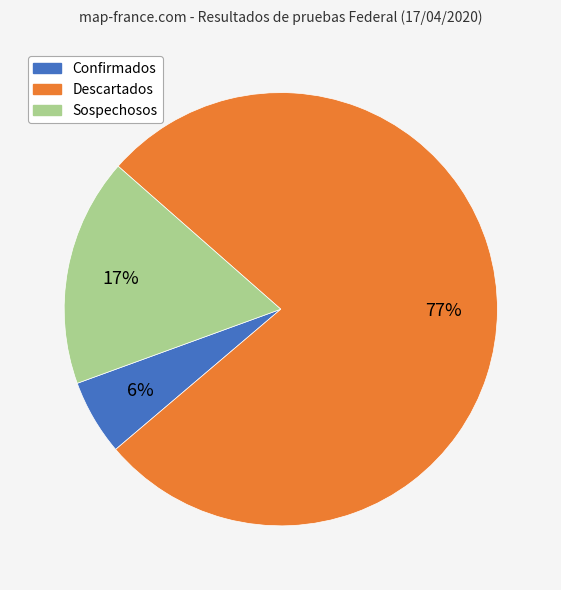

How many segments does this pie chart have?

3